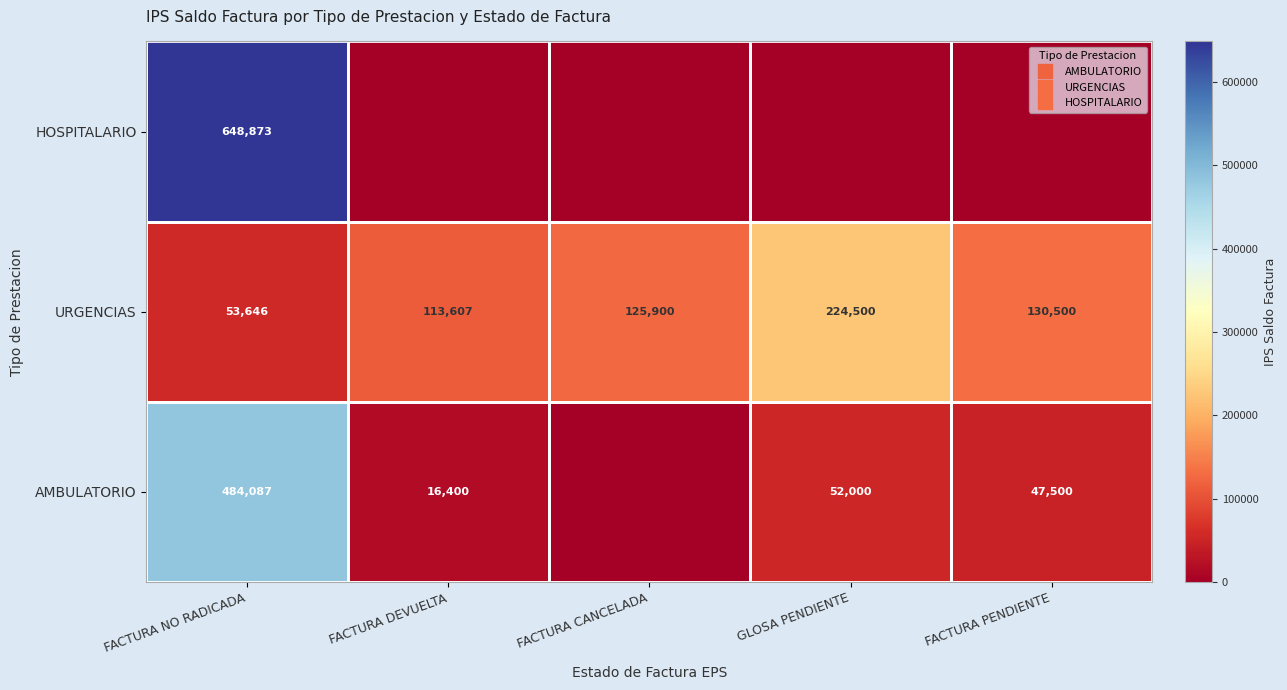

Rank the categories by AMBULATORIO value from highest to lowest.

FACTURA NO RADICADA, GLOSA PENDIENTE, FACTURA PENDIENTE, FACTURA DEVUELTA, FACTURA CANCELADA